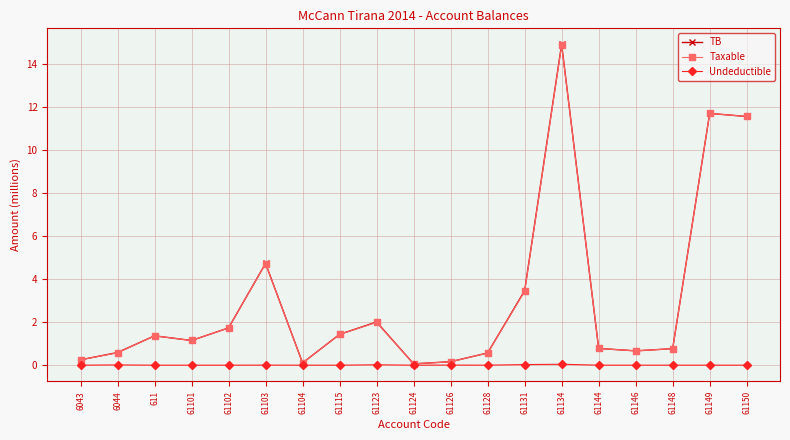

At how many categories does at least one series exceed 6?

3